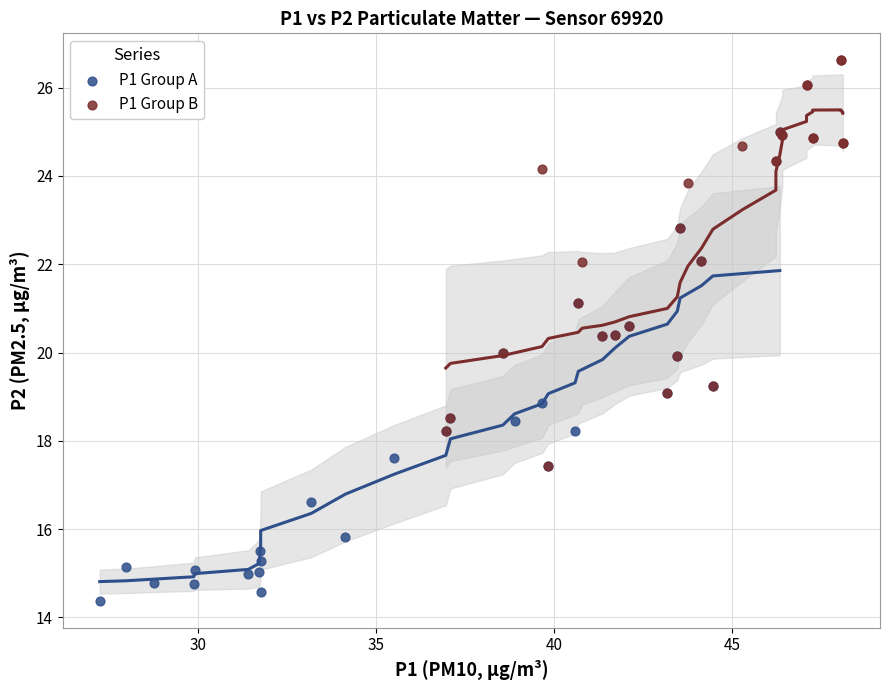

Which series has the widest spread of Y values?

P1 Group A